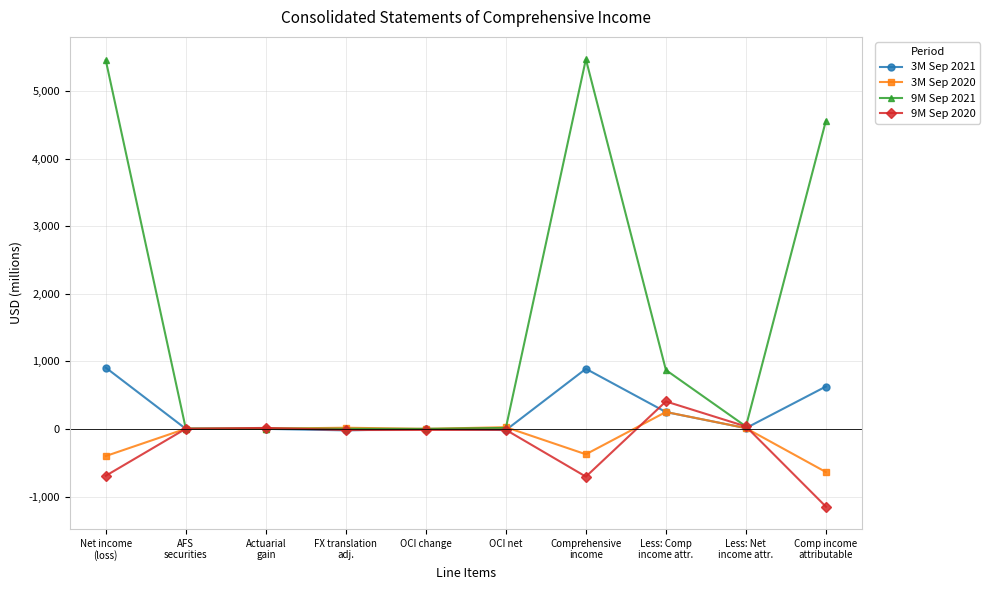

What is the label of the 5th point from the left?

OCI change